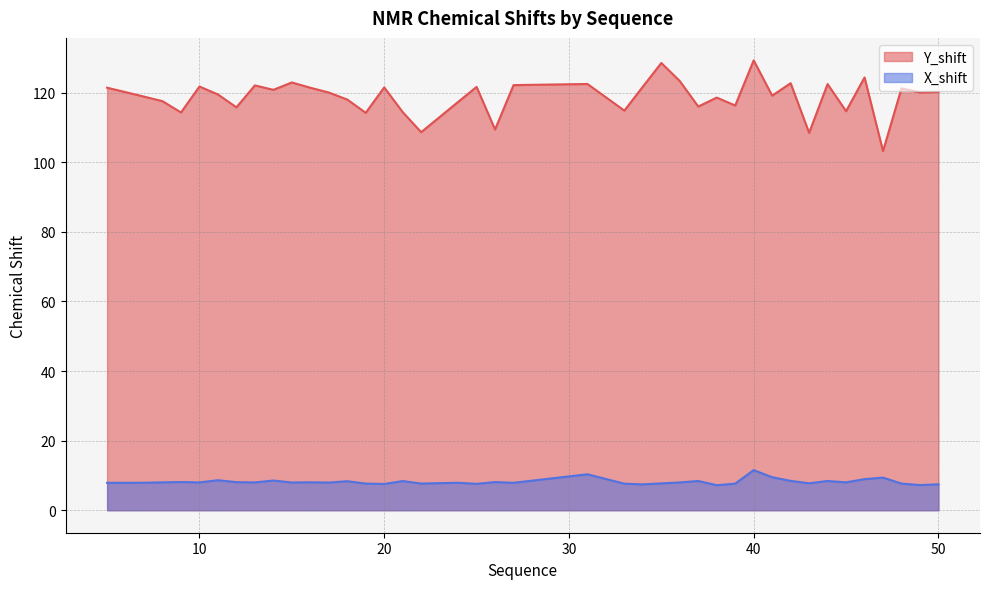

The value of Y_shift at 11 is 119.5. True or false?

True